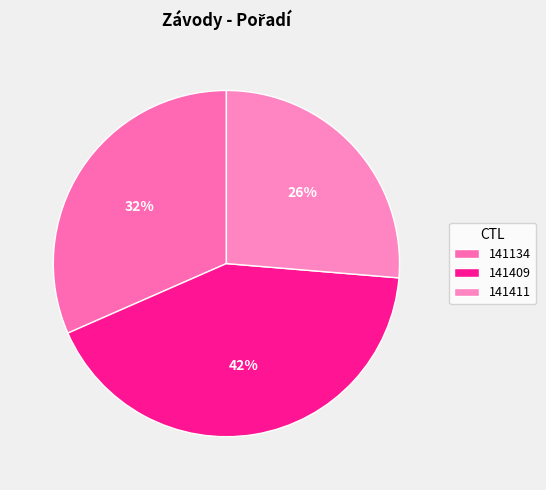

Count the number of slices in the pie.

3